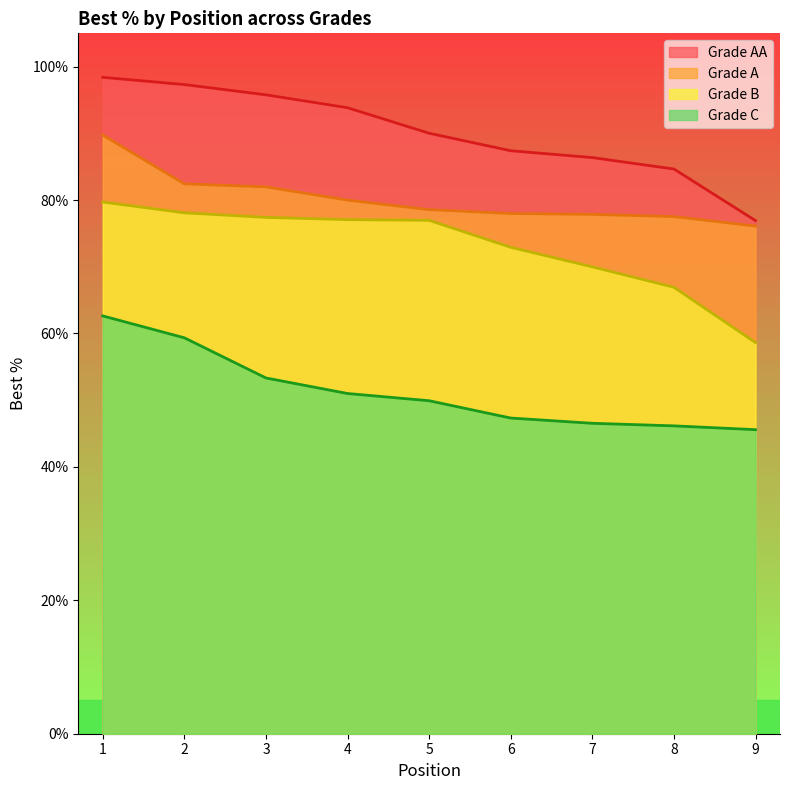

Reading right to left, transcribe all the data shown in this chart.

Grade AA: 9=0.8	8=0.8	7=0.9	6=0.9	5=0.9	4=0.9	3=1.0	2=1.0	1=1.0
Grade A: 9=0.8	8=0.8	7=0.8	6=0.8	5=0.8	4=0.8	3=0.8	2=0.8	1=0.9
Grade B: 9=0.6	8=0.7	7=0.7	6=0.7	5=0.8	4=0.8	3=0.8	2=0.8	1=0.8
Grade C: 9=0.5	8=0.5	7=0.5	6=0.5	5=0.5	4=0.5	3=0.5	2=0.6	1=0.6